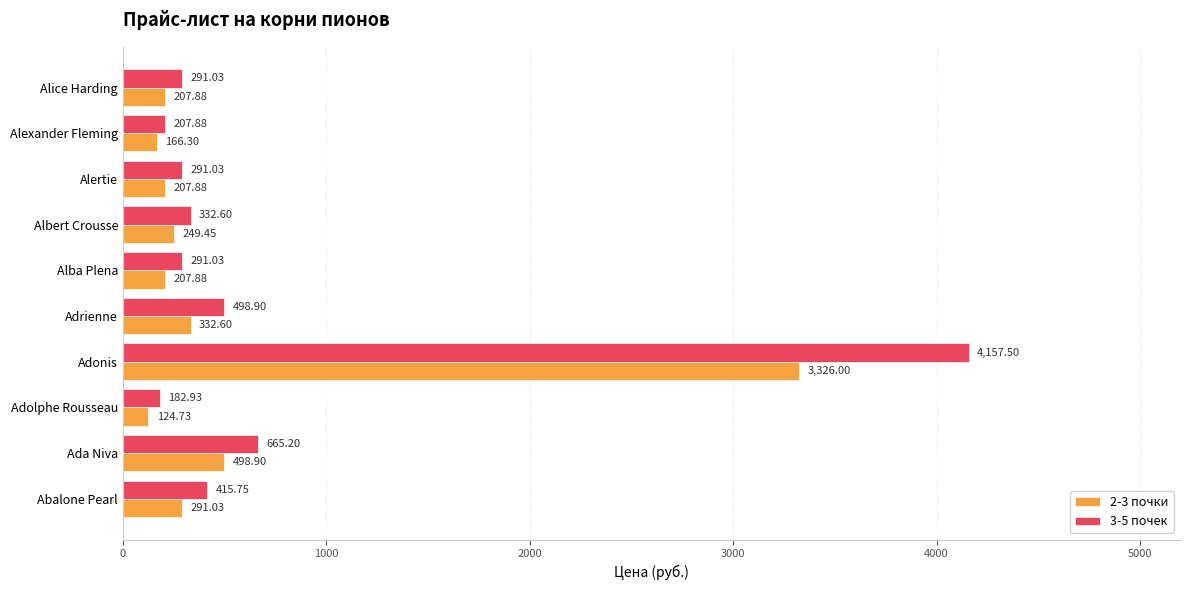

What is the average value of the 3-5 почек series?

733.4